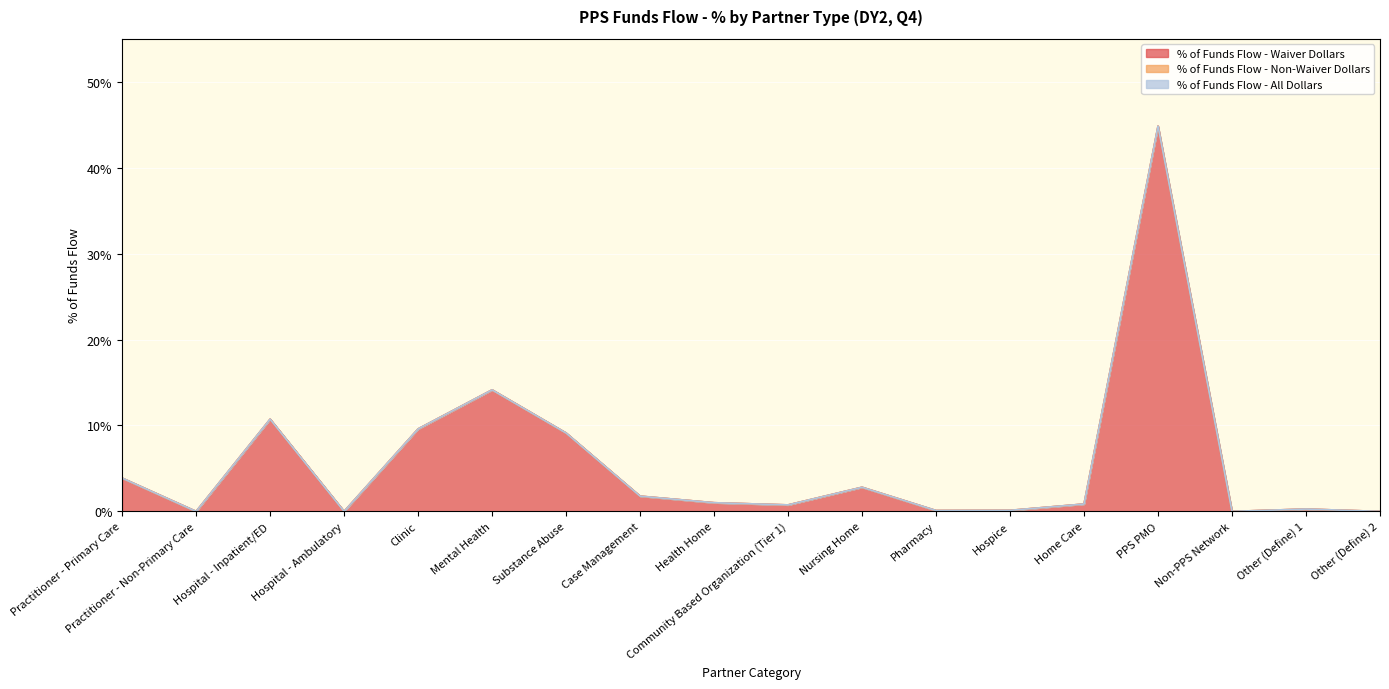

What is the average value of the % of Funds Flow - Waiver Dollars series?

0.1